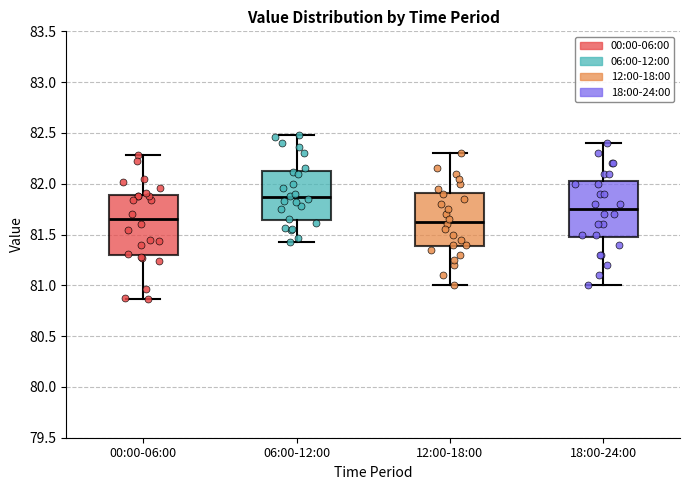

Reading left to right, read every box against the y-axis: the position of its median line, the range the box covers, and the ends of its whiskers. The values are not printed on the chart, so give them approximately, as read against the axis.

00:00-06:00: median 81.65, box 81.30 to 81.90, whiskers 80.85 to 82.30
06:00-12:00: median 81.85, box 81.65 to 82.15, whiskers 81.45 to 82.50
12:00-18:00: median 81.65, box 81.40 to 81.90, whiskers 81.00 to 82.30
18:00-24:00: median 81.75, box 81.50 to 82.05, whiskers 81.00 to 82.40